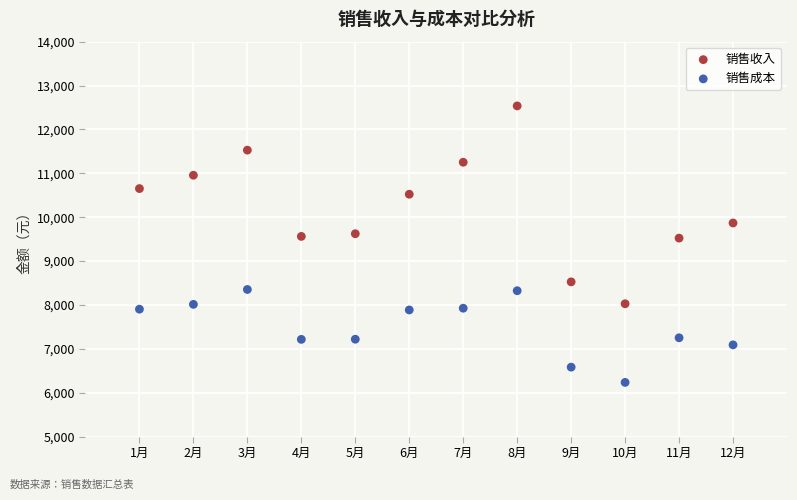

In the 销售收入 series, what Y value is closest to 10281?

10523.0